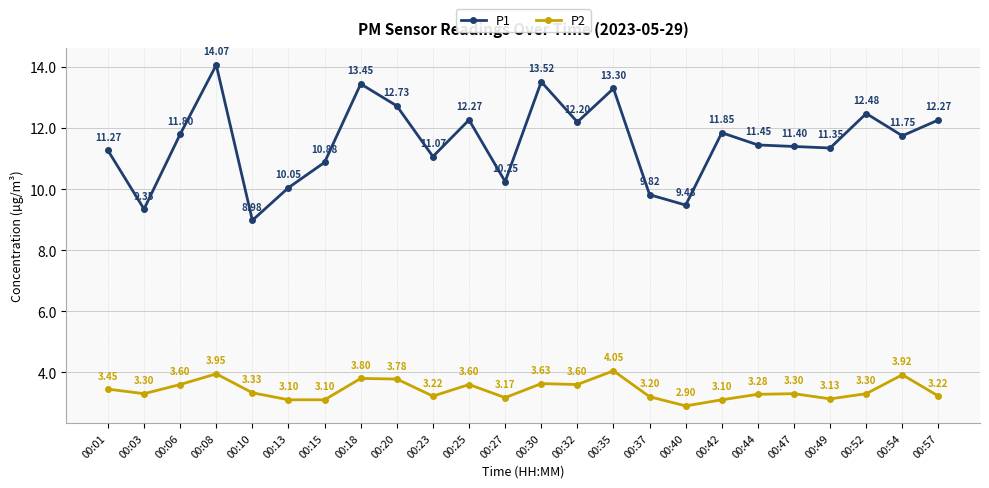

What are all the series names shown in the legend?

P1, P2